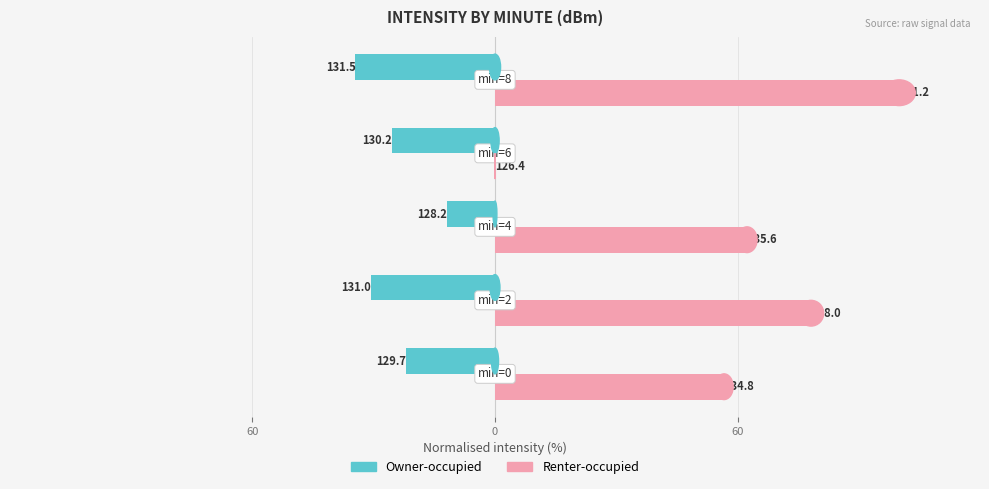

What are all the series names shown in the legend?

Owner-occupied, Renter-occupied